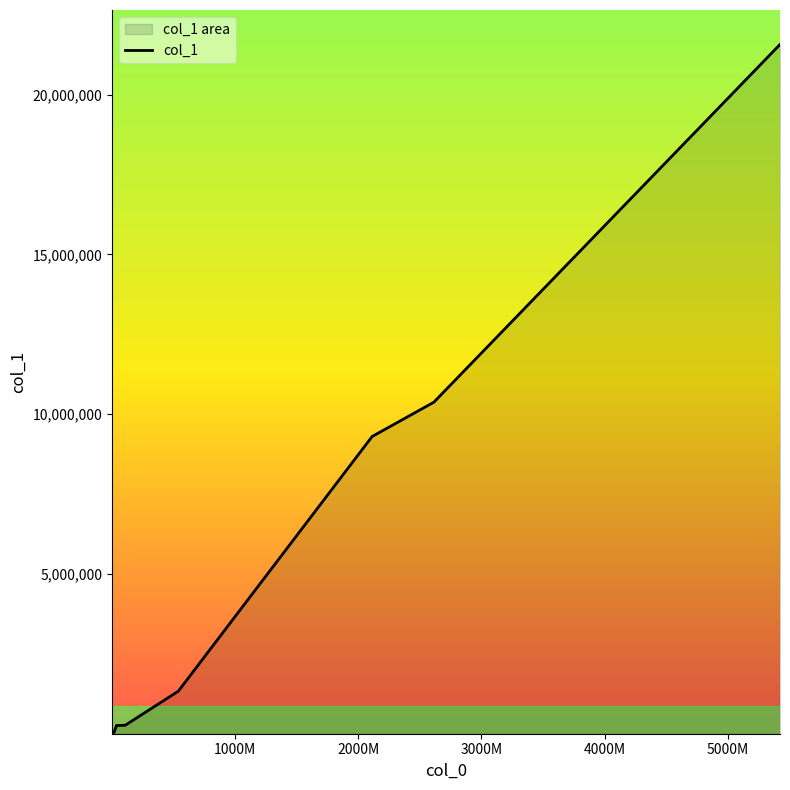

What is the minimum value shown in the chart?

2